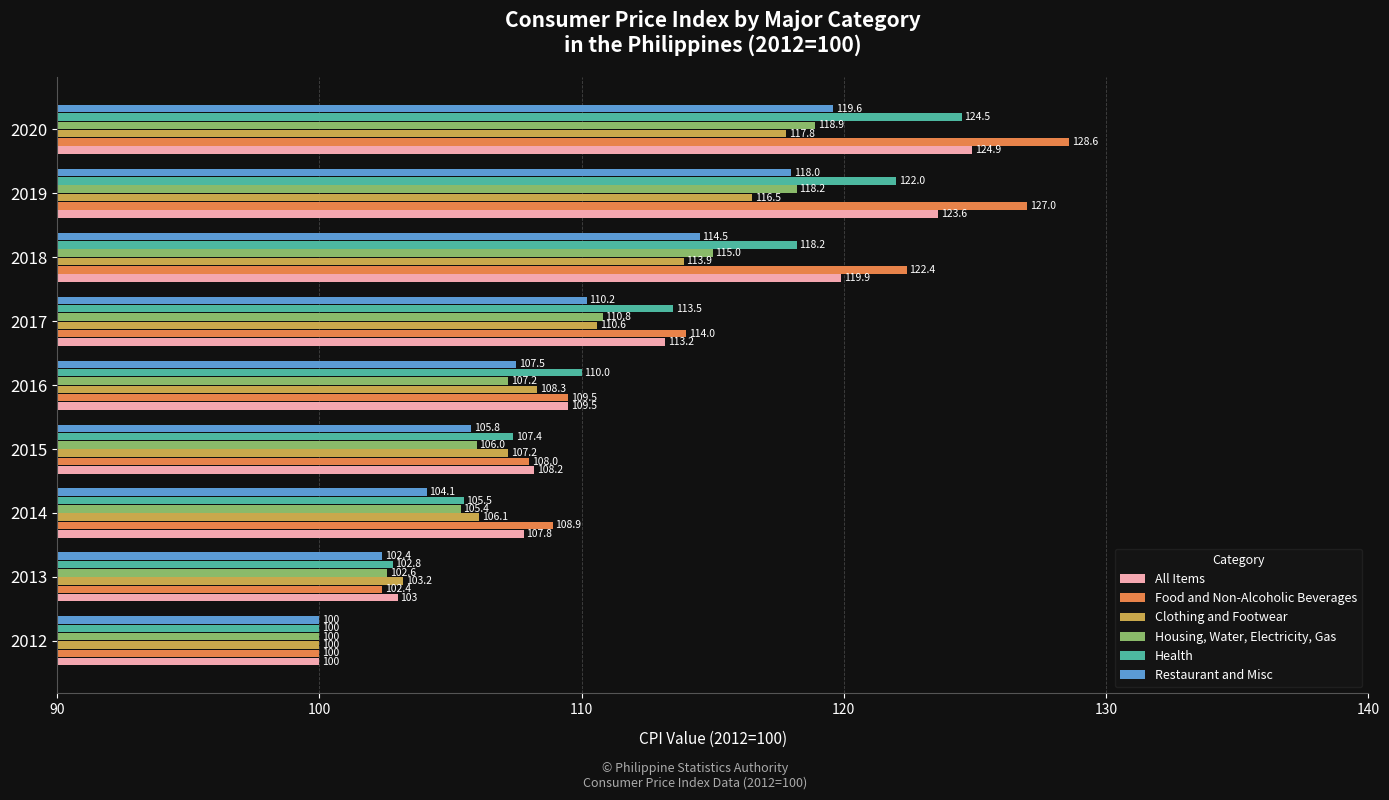

Where is Restaurant and Misc nearest to the value 109?

2017